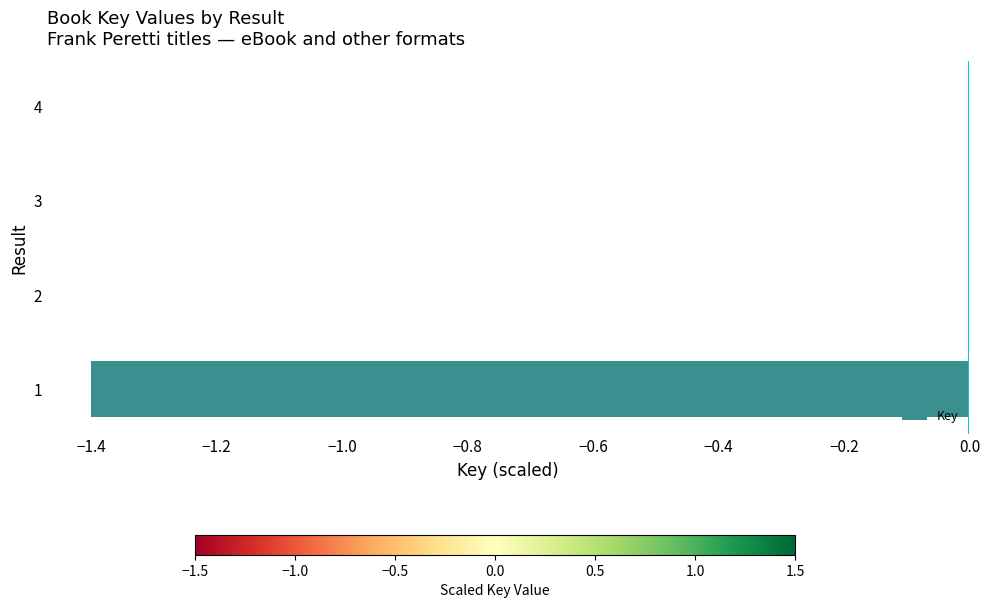

The chart shows a value of 0.0 at 4. True or false?

True